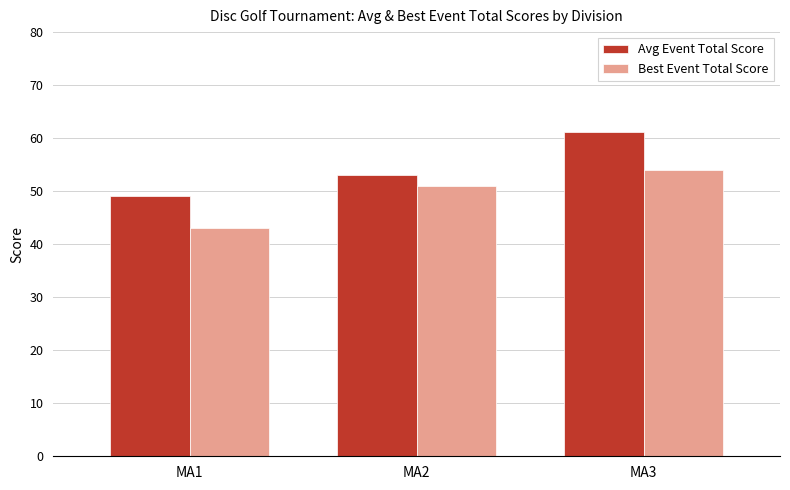

At which category is the sum across all series the highest?

MA3